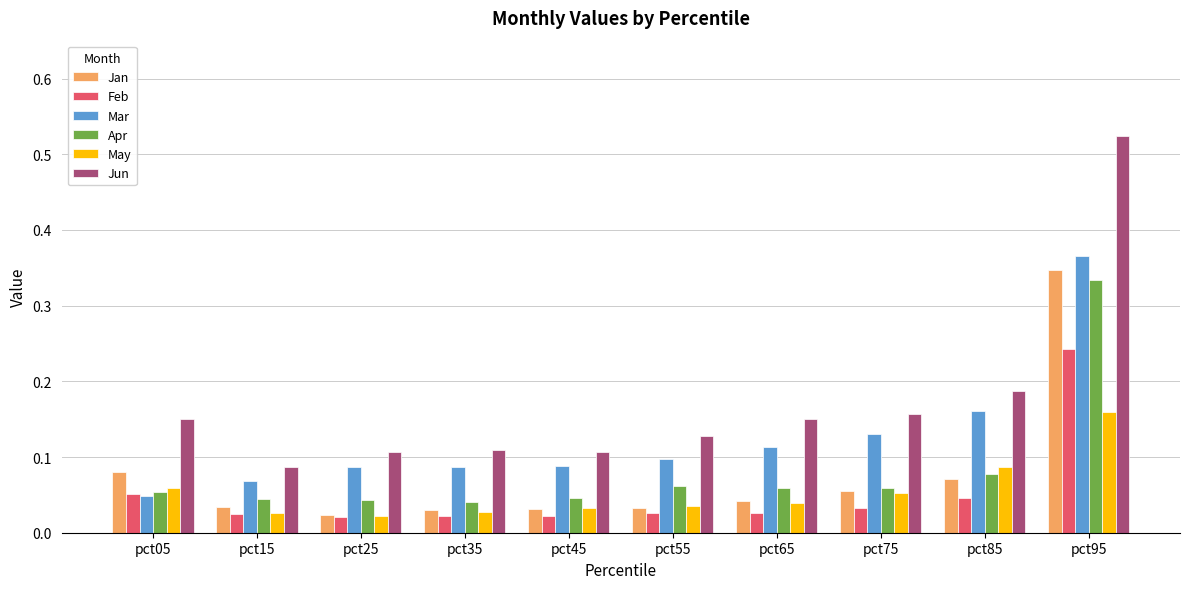

Which category has the highest value in the Mar series?

pct95